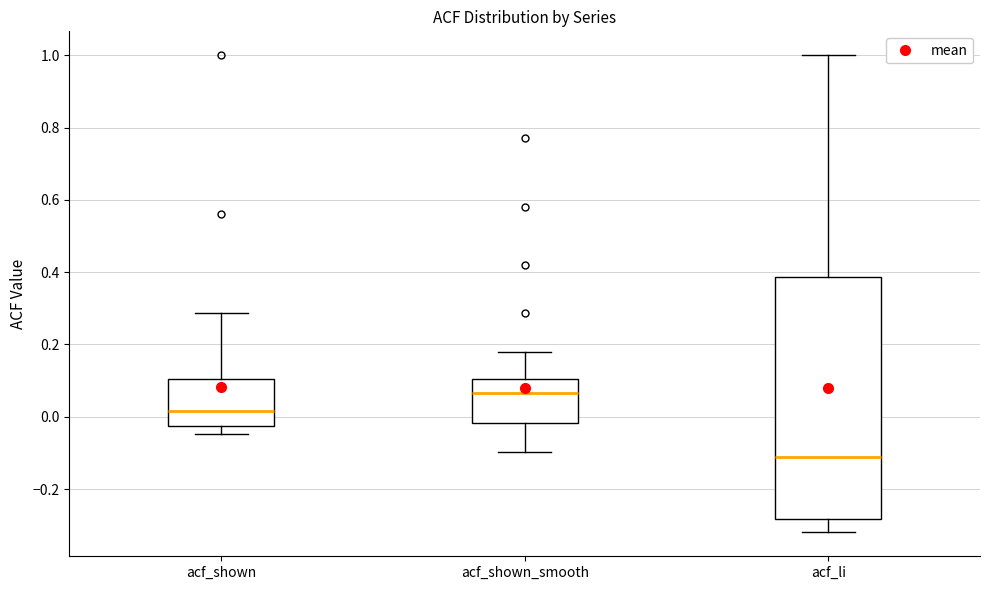

Reading left to right, read every box against the y-axis: the position of its median line, the range the box covers, and the ends of its whiskers. The values are not printed on the chart, so give them approximately, as read against the axis.

acf_shown: median 0.02, box -0.02 to 0.10, whiskers -0.04 to 0.28
acf_shown_smooth: median 0.06, box -0.02 to 0.10, whiskers -0.10 to 0.18
acf_li: median -0.12, box -0.28 to 0.38, whiskers -0.32 to 1.00